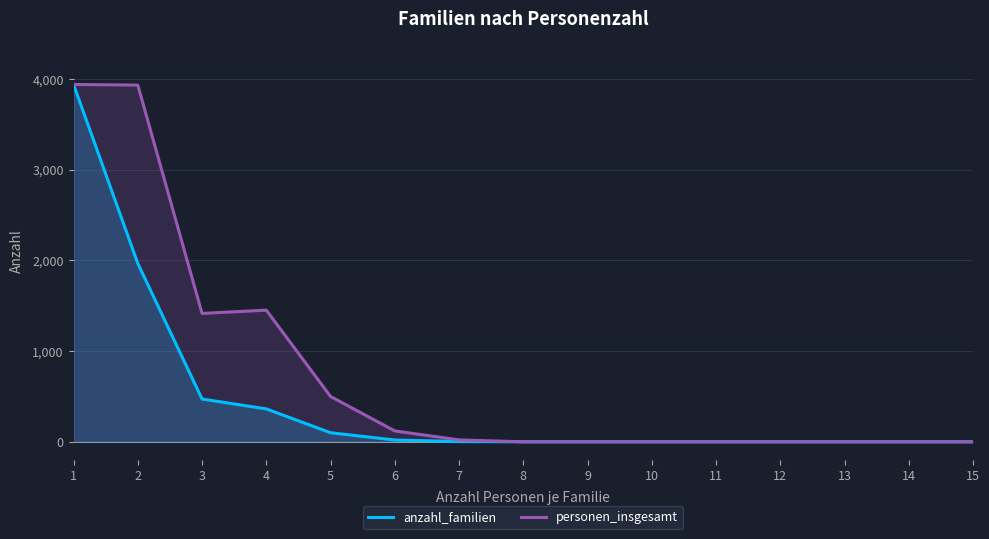

Does the chart display data point markers on the line(s)?

No